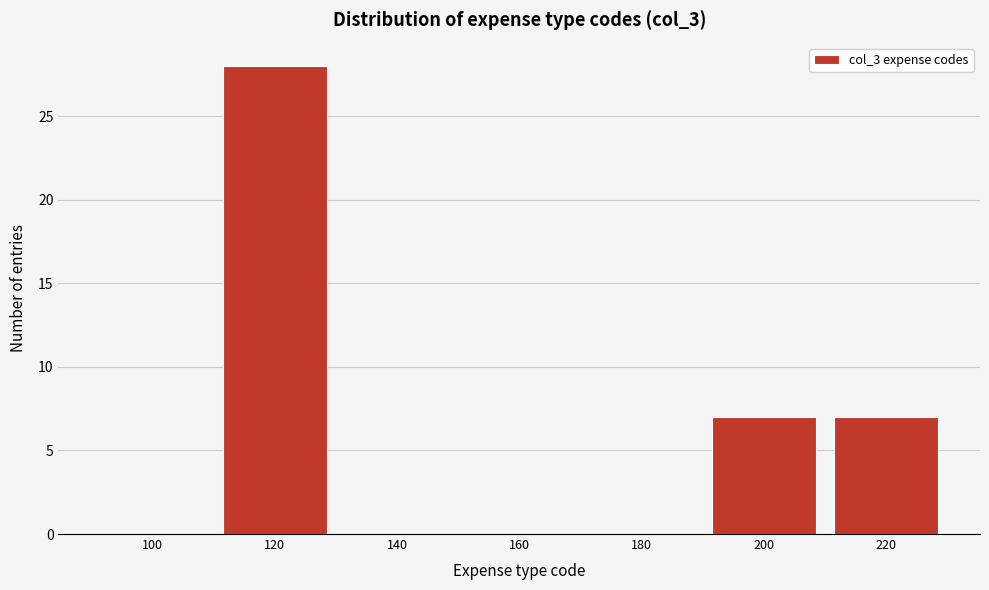

Reading left to right, what are all the values shown in this chart?

100=0	120=28	140=0	160=0	180=0	200=7	220=7